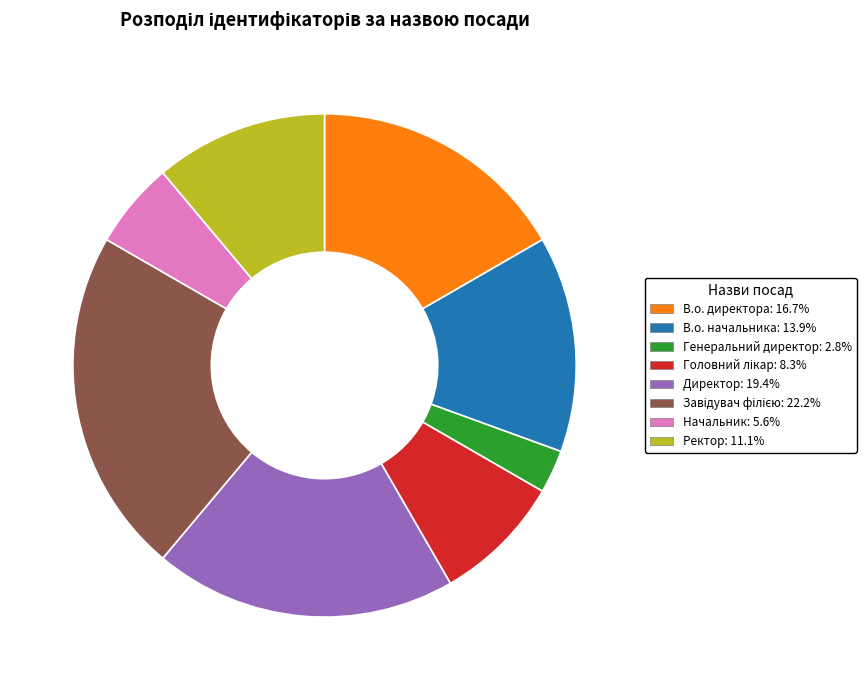

What is the ratio of the value at Директор to the value at В.о. директора?

1.2